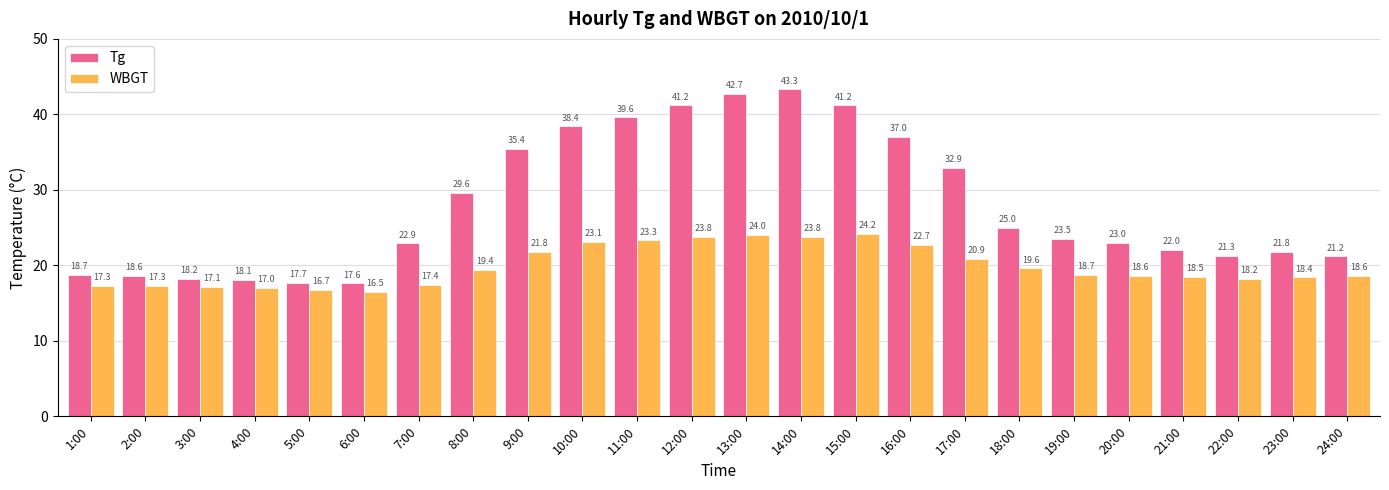

What is the approximate value of Tg at 2:00?

18.6